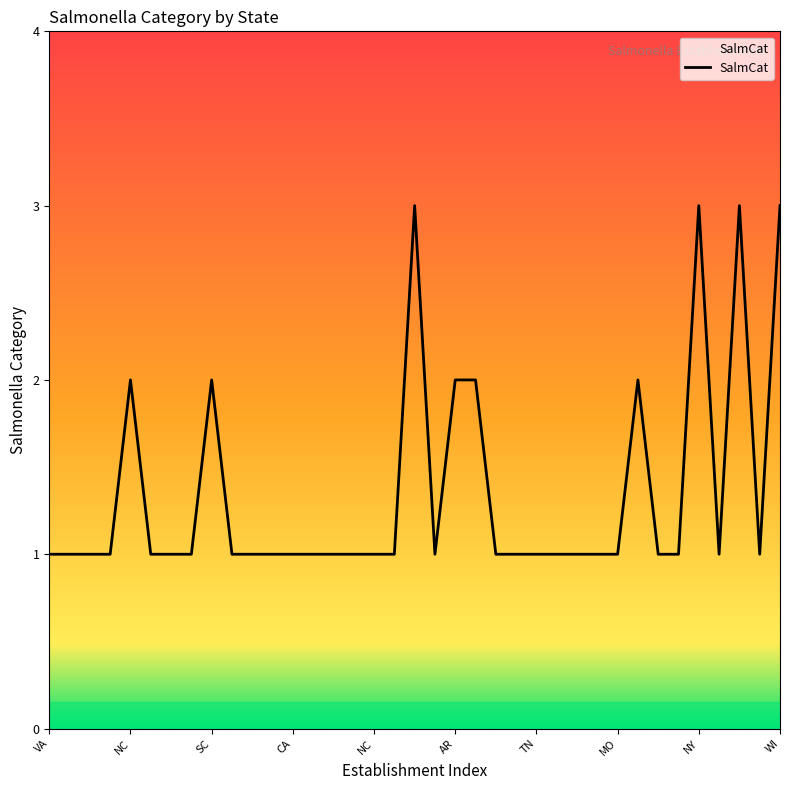

How many values are between 1 and 2?

33